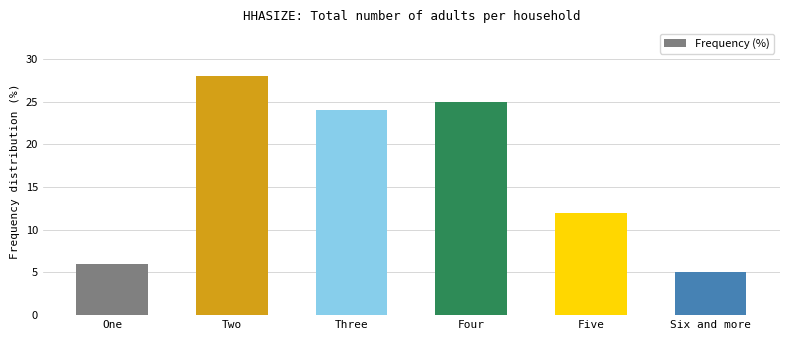

List the labels in order of value, largest first.

Two, Four, Three, Five, One, Six and more